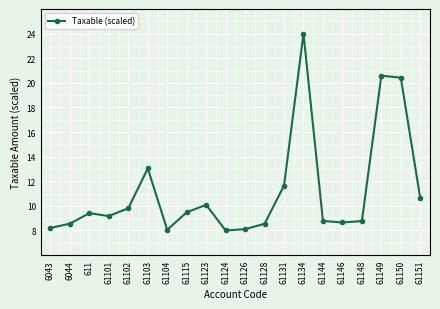

What position from the right is 61123?

12